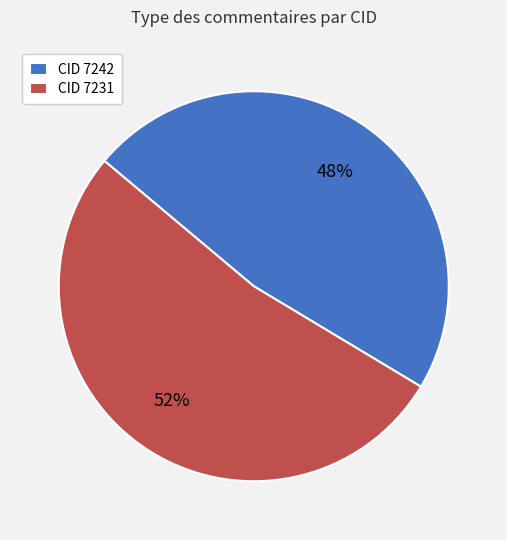

Does any single category account for the majority?

Yes